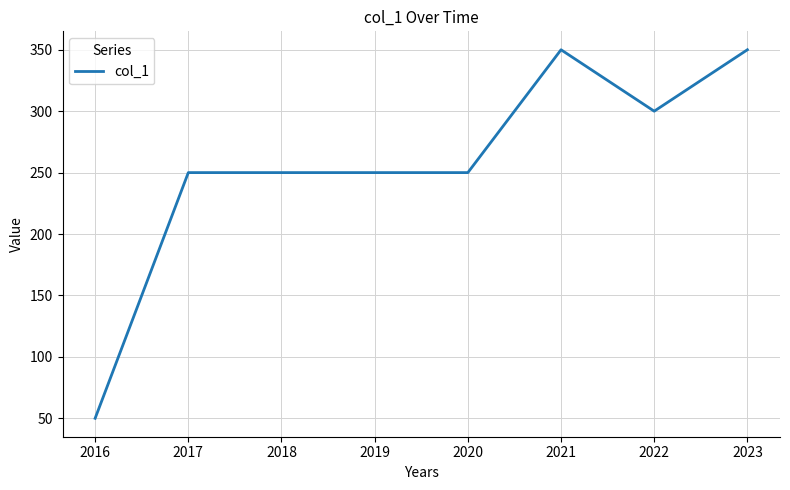

Reading left to right, what are all the values shown in this chart?

50	250	250	250	250	350	300	350